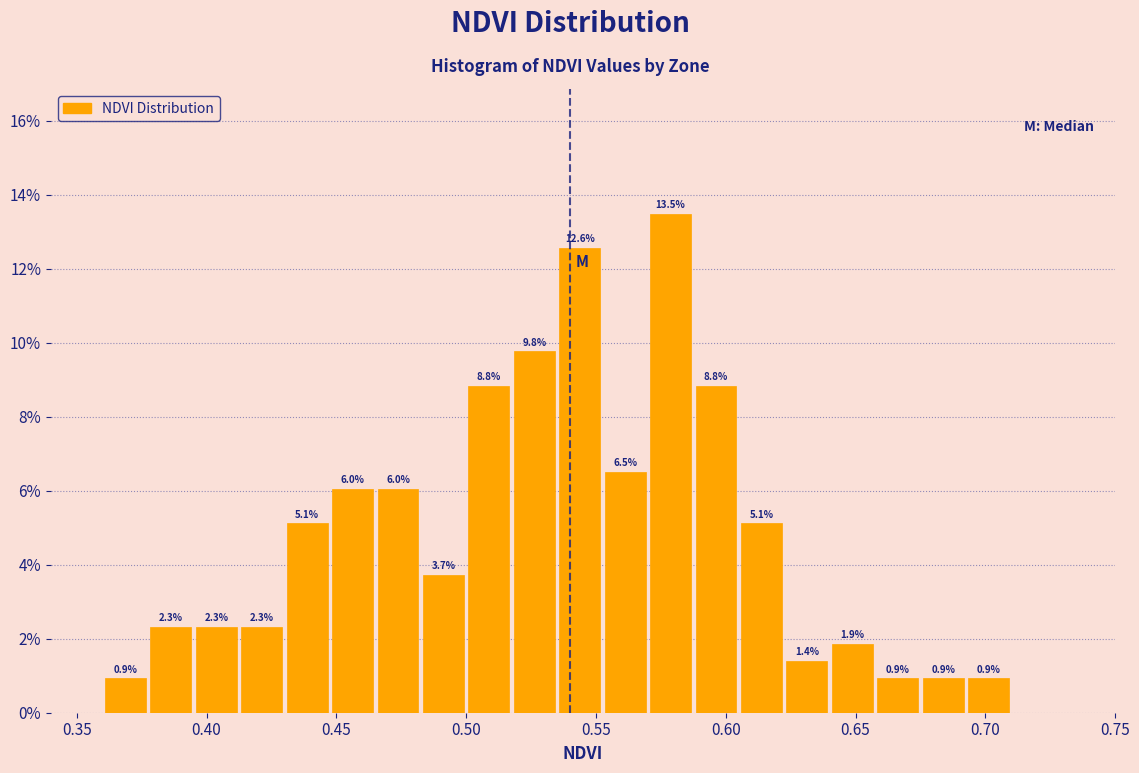

Read against the x-axis, roughly where is the centre of the tallest bar?

0.580